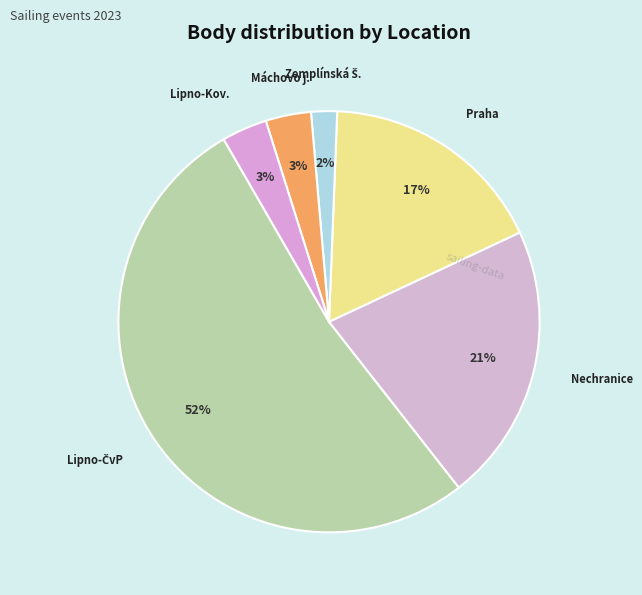

To the nearest percent, what is the average slice percentage?

17%